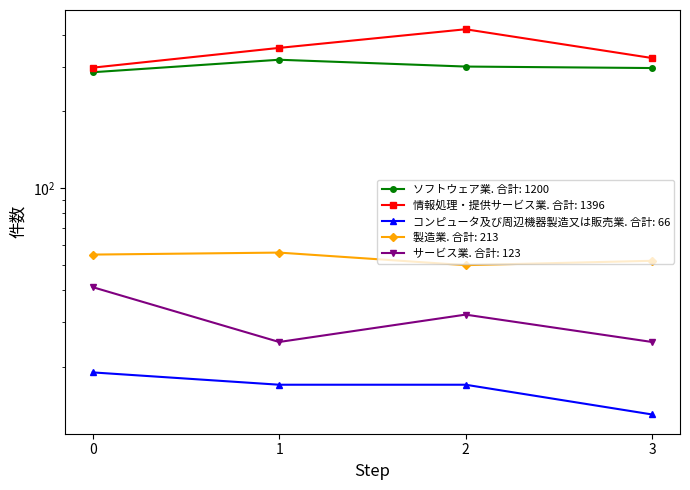

True or false: サービス業 and 情報処理・提供サービス業 intersect in this chart.

False